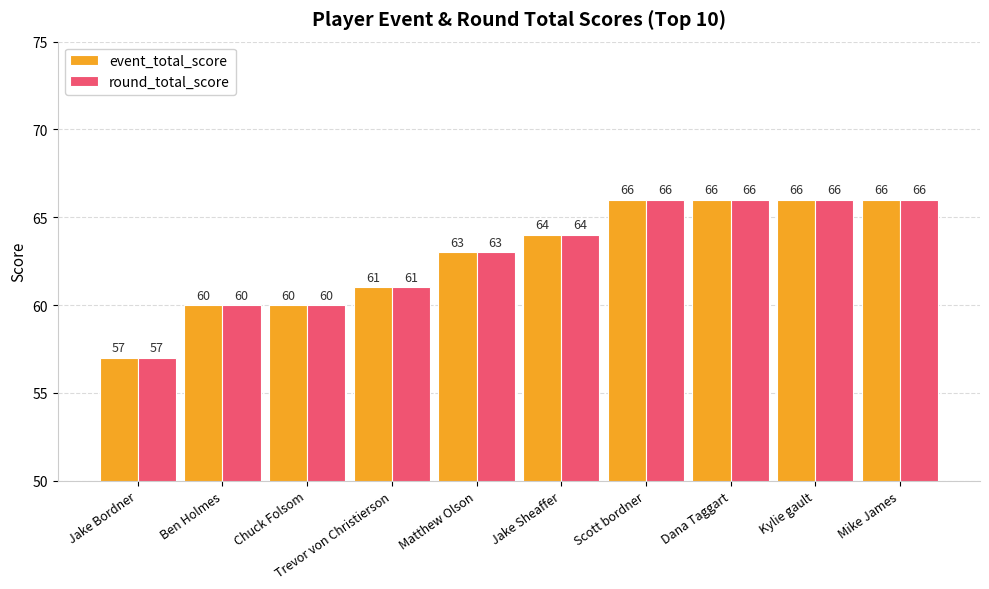

Does the chart contain any negative values?

No